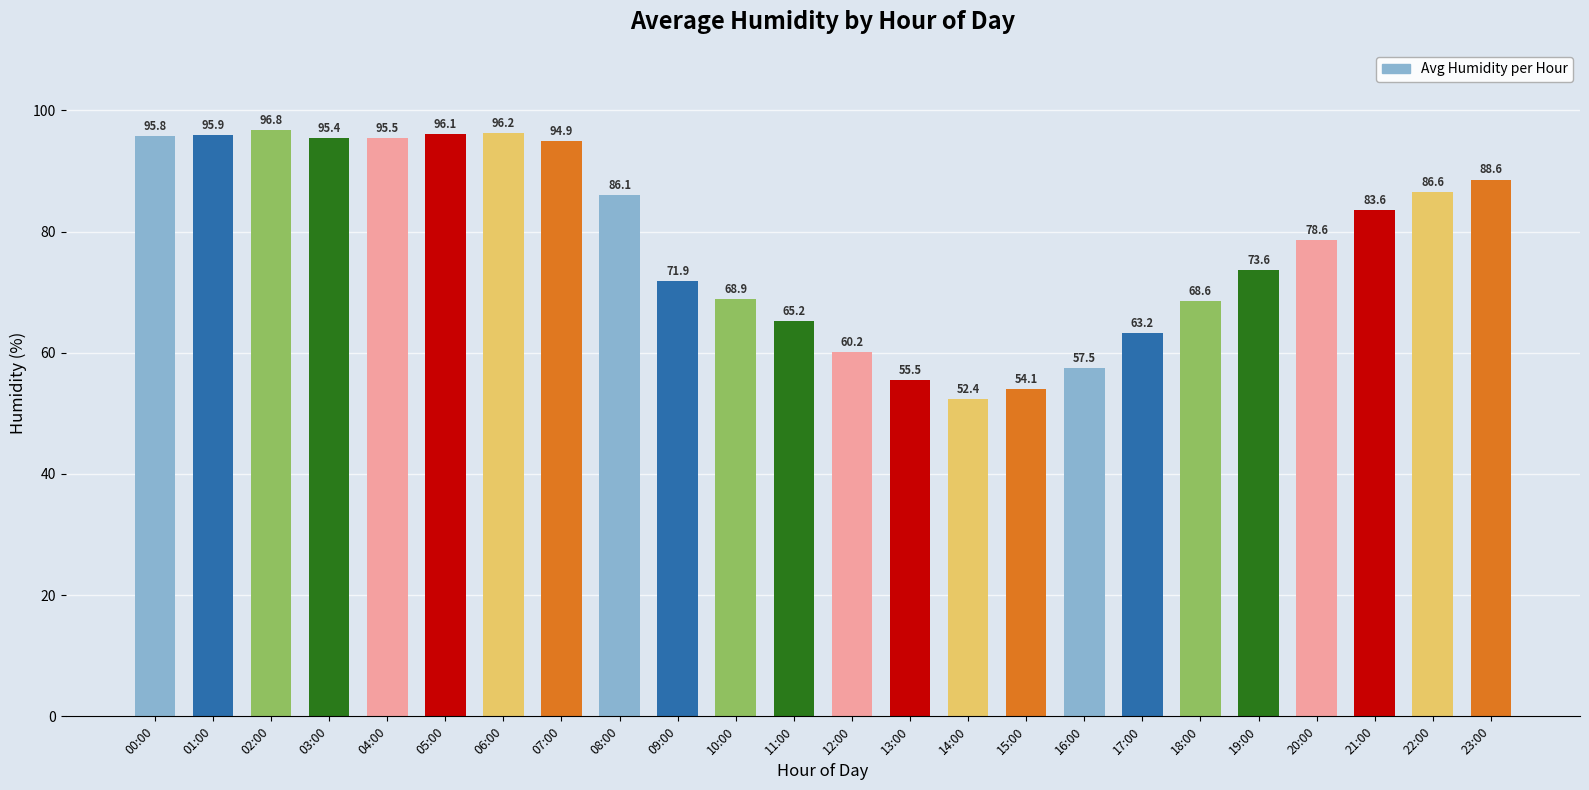

At which category does the chart reach its peak across all series?

02:00